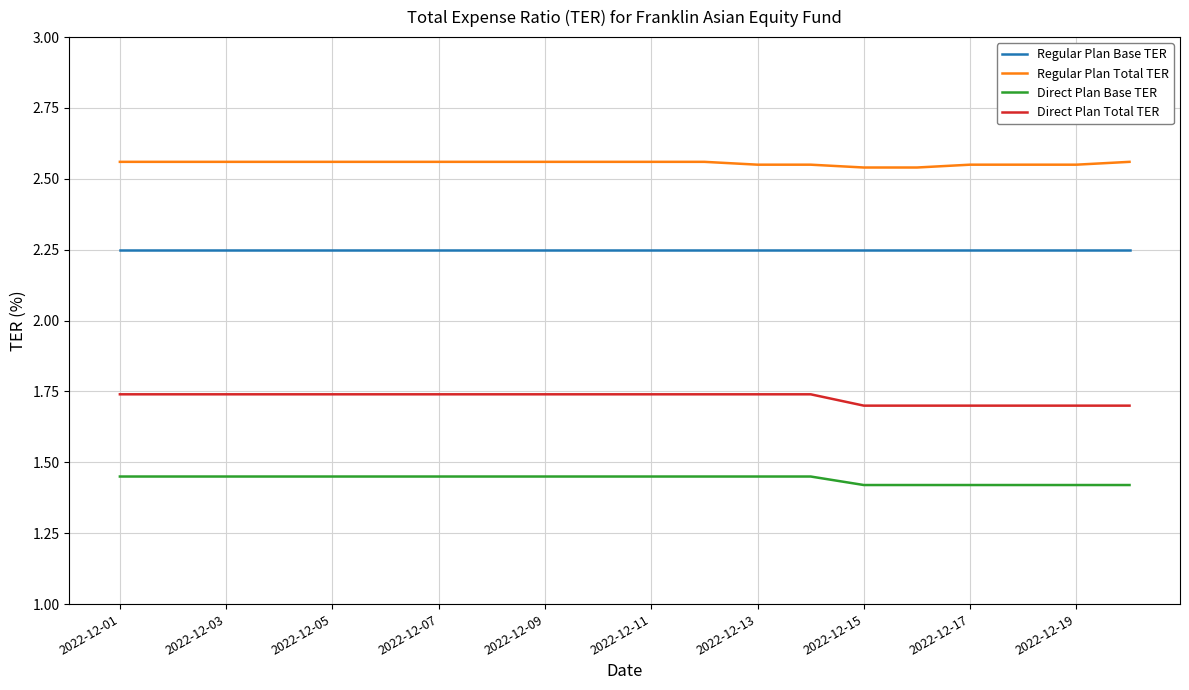

How many lines are shown in the chart?

4